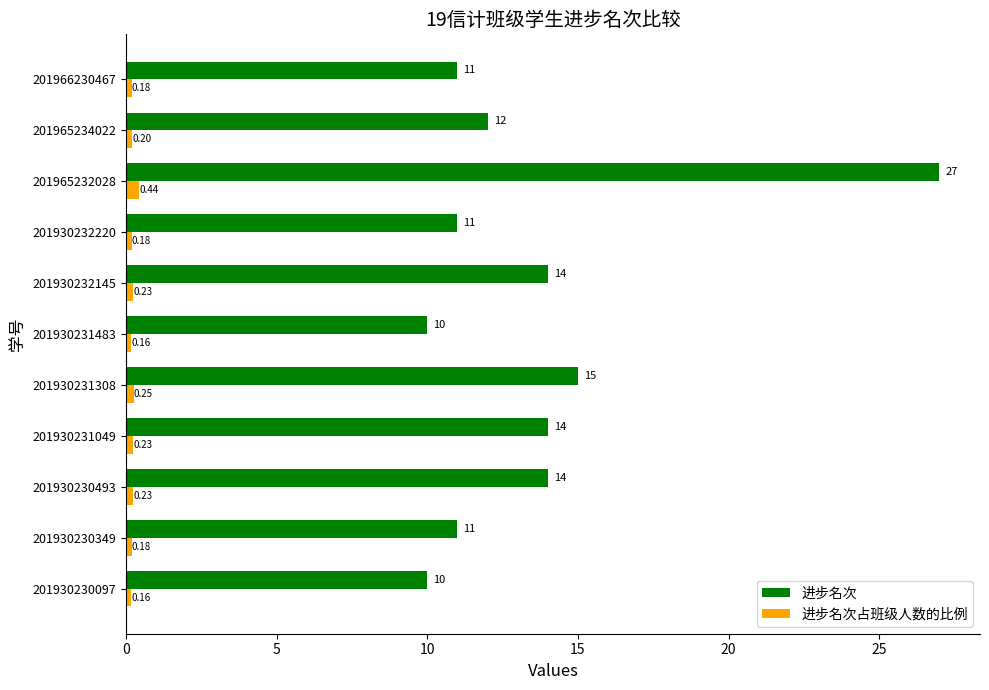

What is the average value of the 进步名次占班级人数的比例 series?

0.2